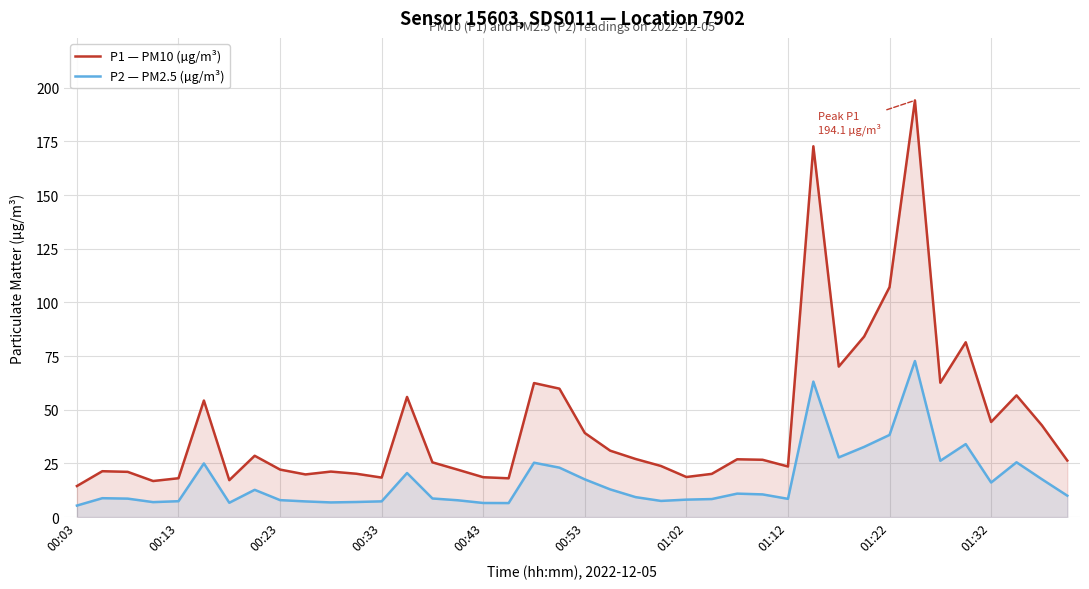

How many distinct data groups are displayed?

2